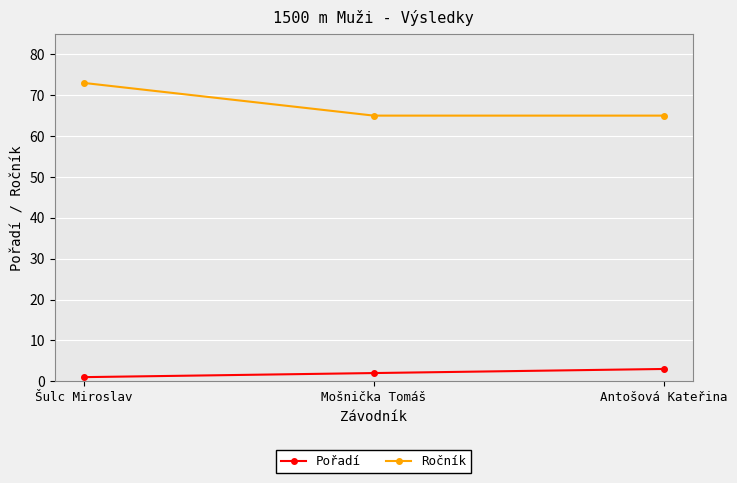

What are all the series names shown in the legend?

Pořadí, Ročník